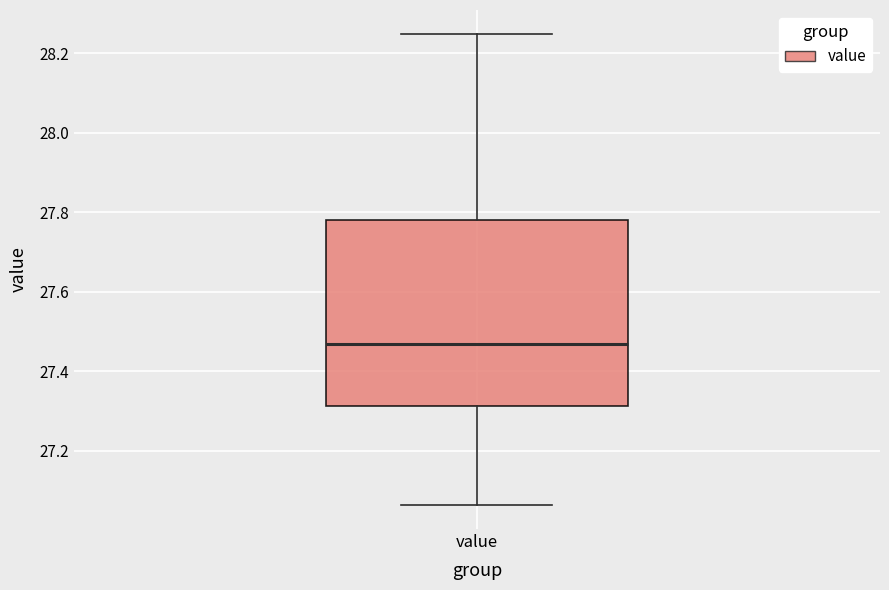

Read this box plot against the y-axis: the position of the median line, the range covered by the box, and the ends of both whiskers. The values are not printed on the chart, so give them approximately, as read against the axis.

median 27.46, box 27.32 to 27.78, whiskers 27.06 to 28.26